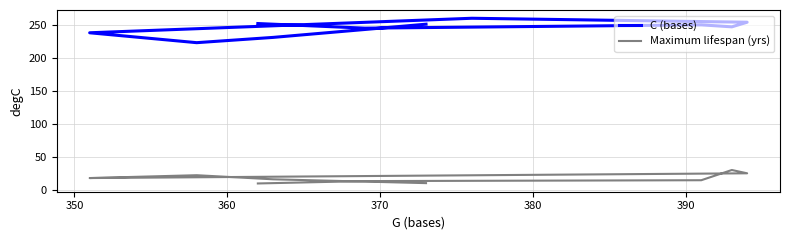

Which series has the largest total across all categories?

C (bases)